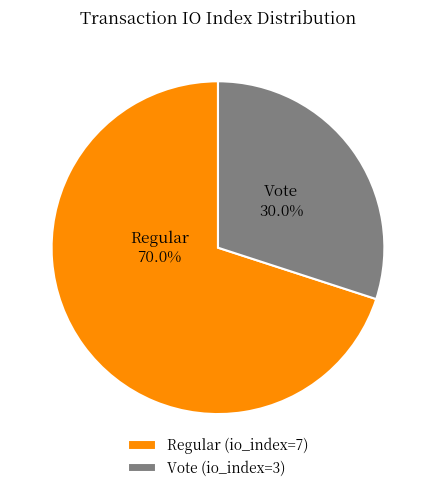

Is there a majority slice in this chart?

Yes